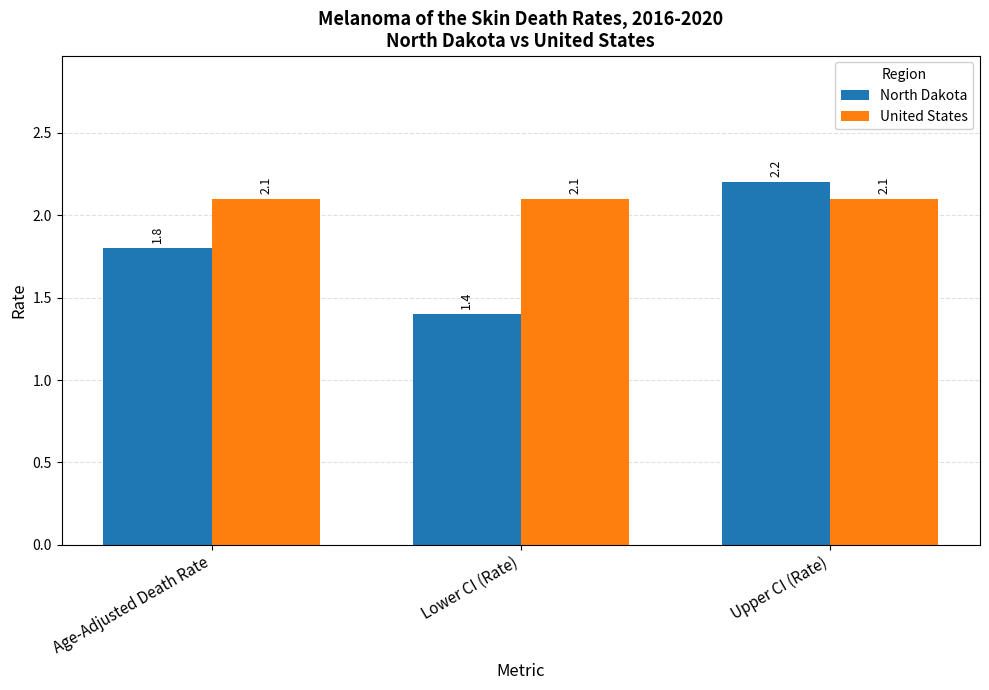

What is the sum of all North Dakota values?

5.4